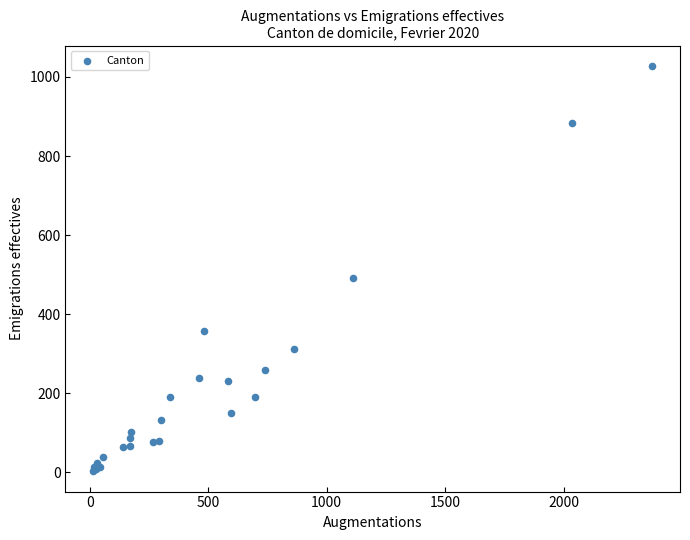

What Y value in the scatter plot is closest to 515?

491